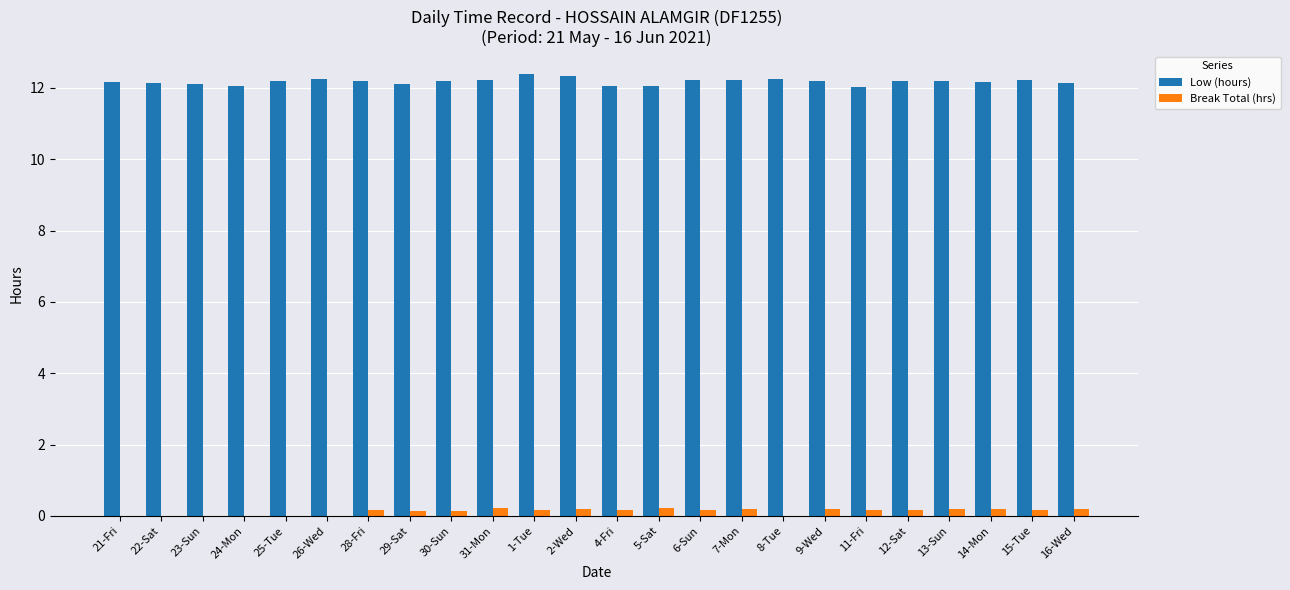

How many series are shown in this chart?

2